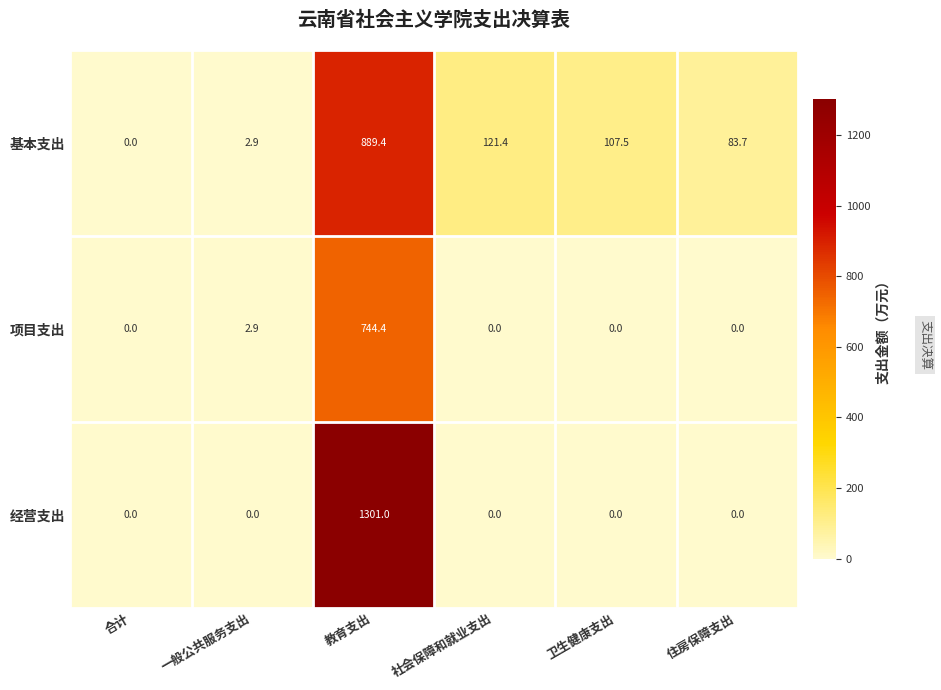

Rank the series by their maximum value, from lowest to highest.

项目支出, 基本支出, 经营支出